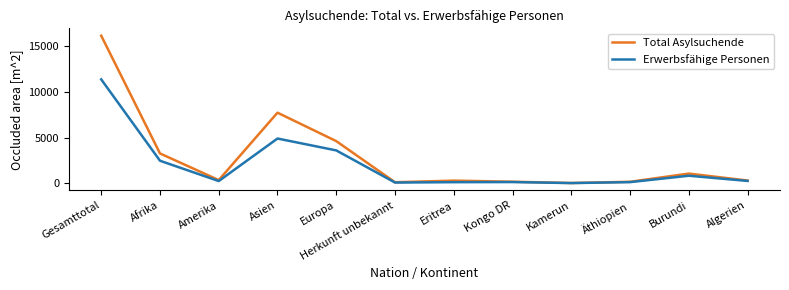

At which category is the sum across all series the highest?

Gesamttotal